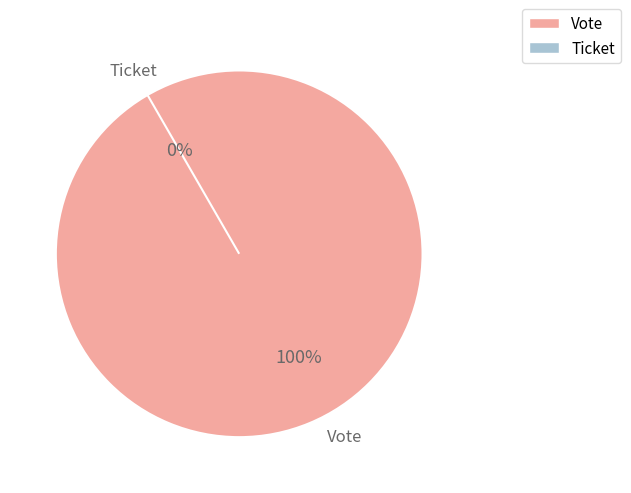

True or false: Vote accounts for 90% of the total.

False